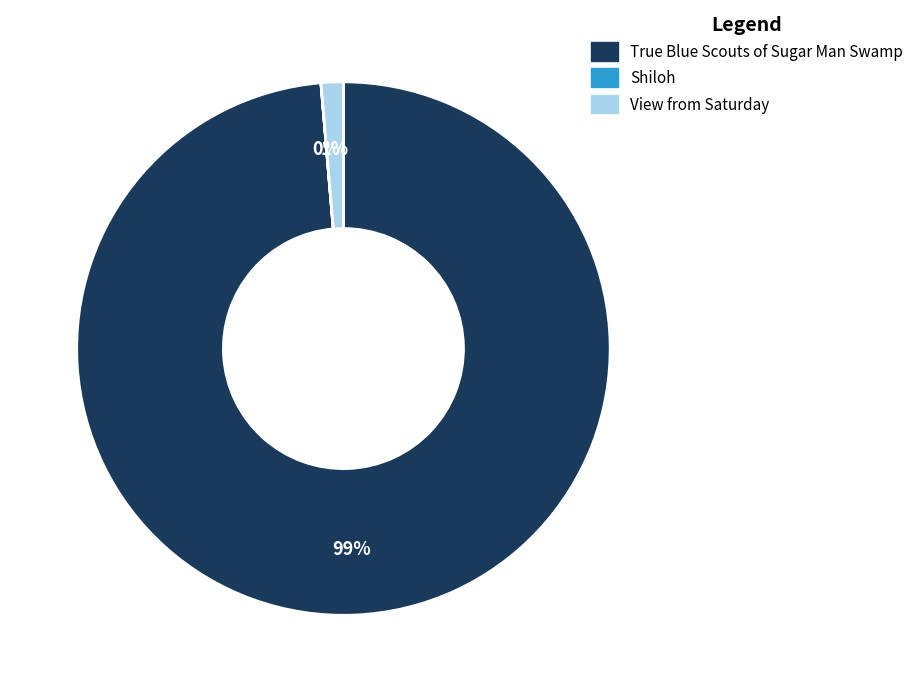

Does True Blue Scouts of Sugar Man Swamp represent more than half of the total?

Yes